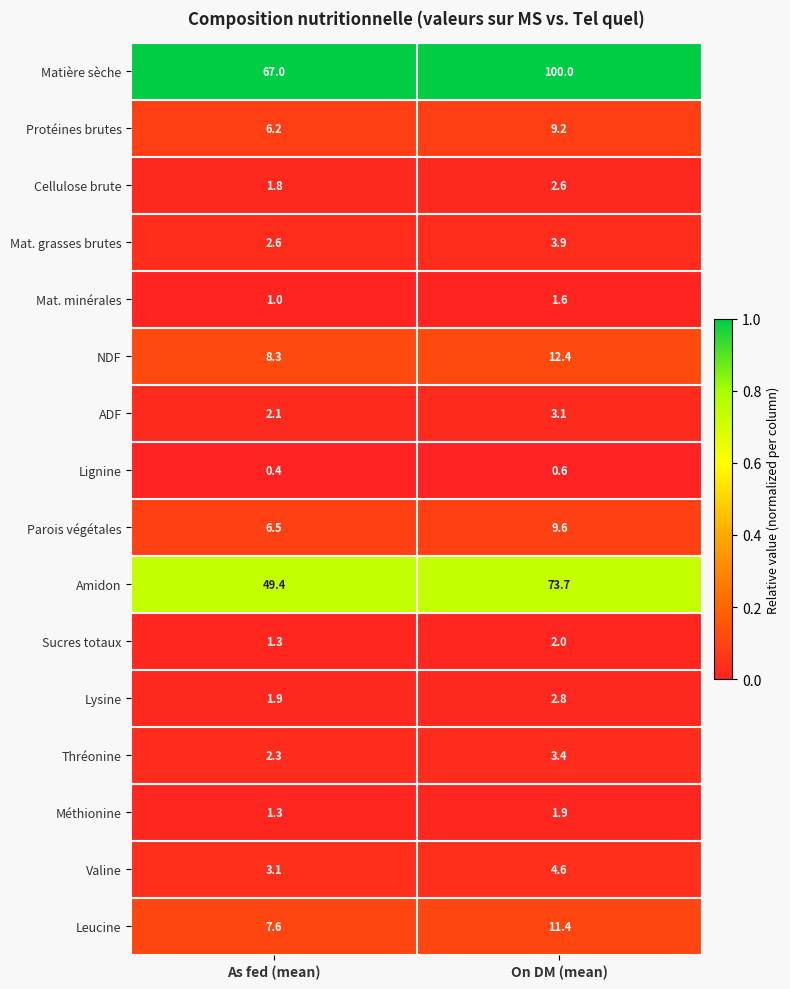

What is the total value across all series at On DM (mean)?

242.8